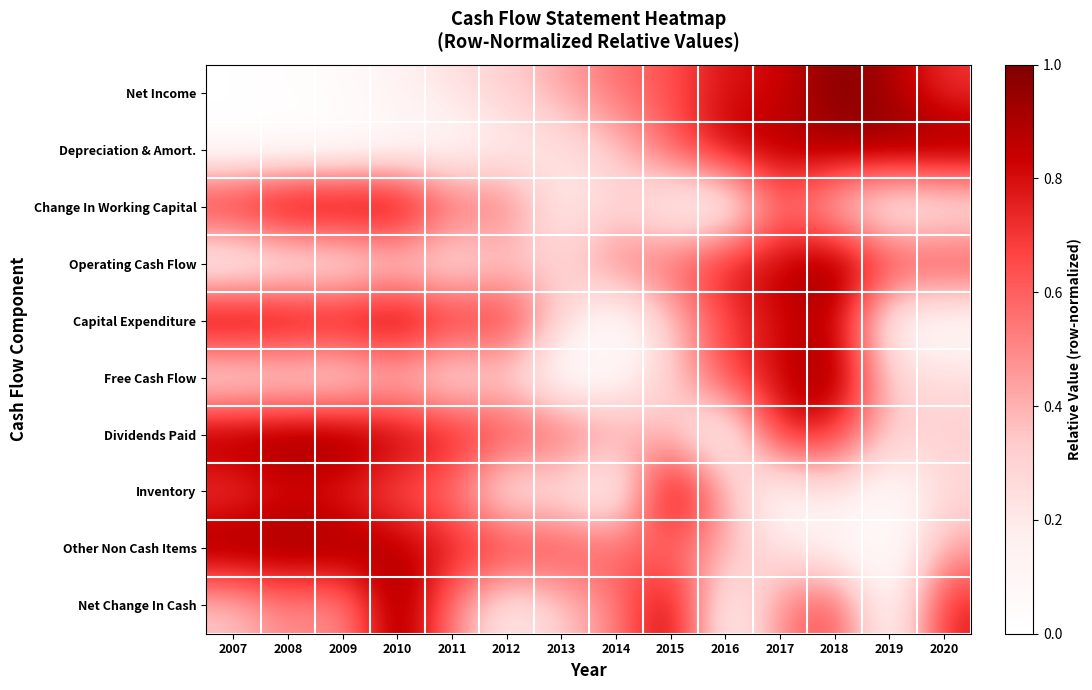

At how many categories does at least one series exceed 0?

14